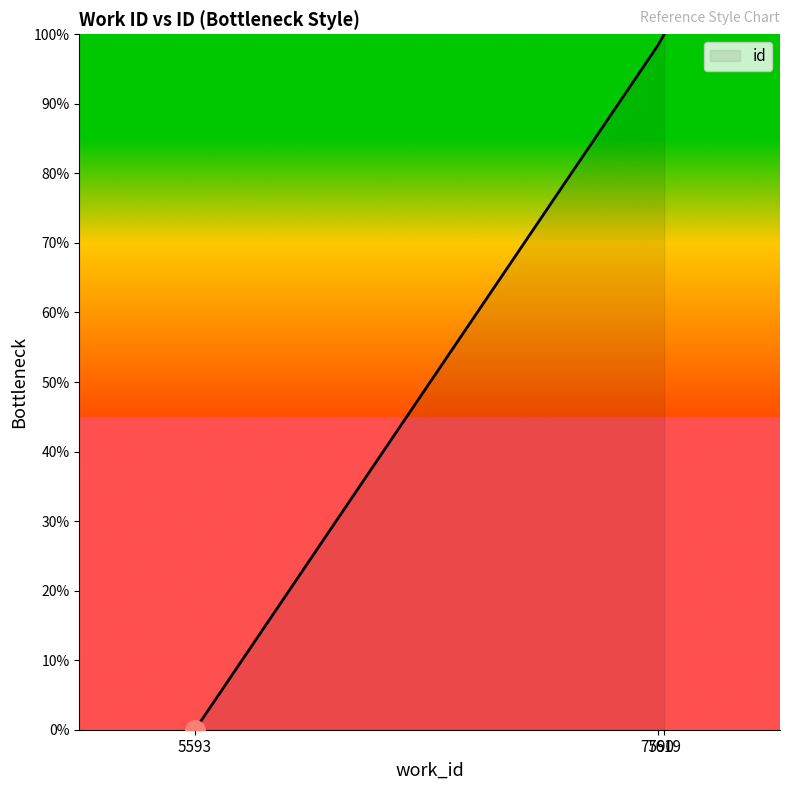

Reading left to right, list all the values displayed in this chart.

5593=0.0	7590=98.3	7619=100.0